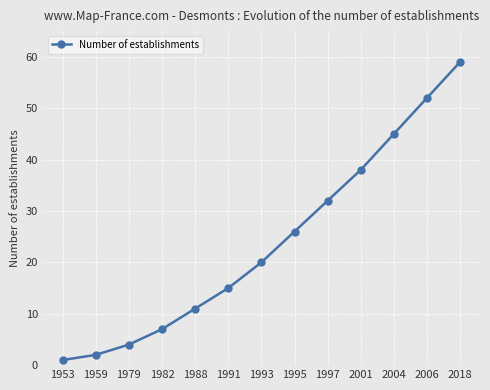

What is the minimum value shown in the chart?

1